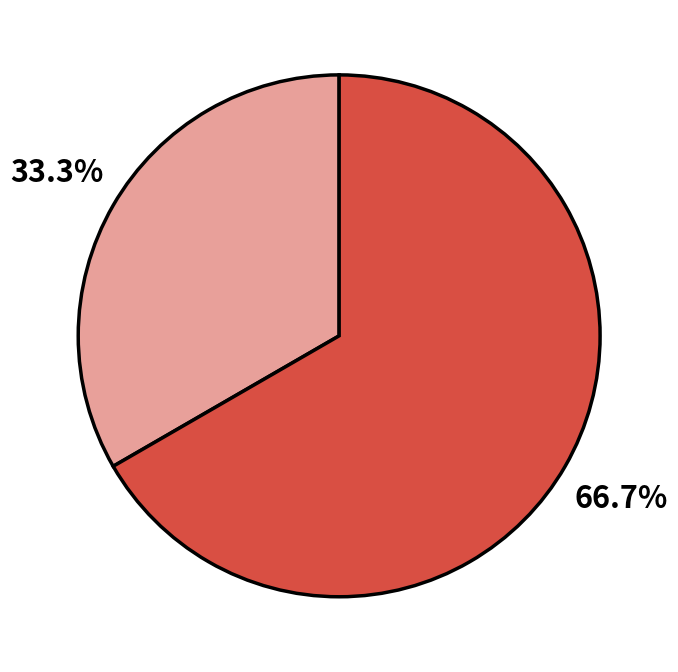

Does any single category account for the majority?

Yes